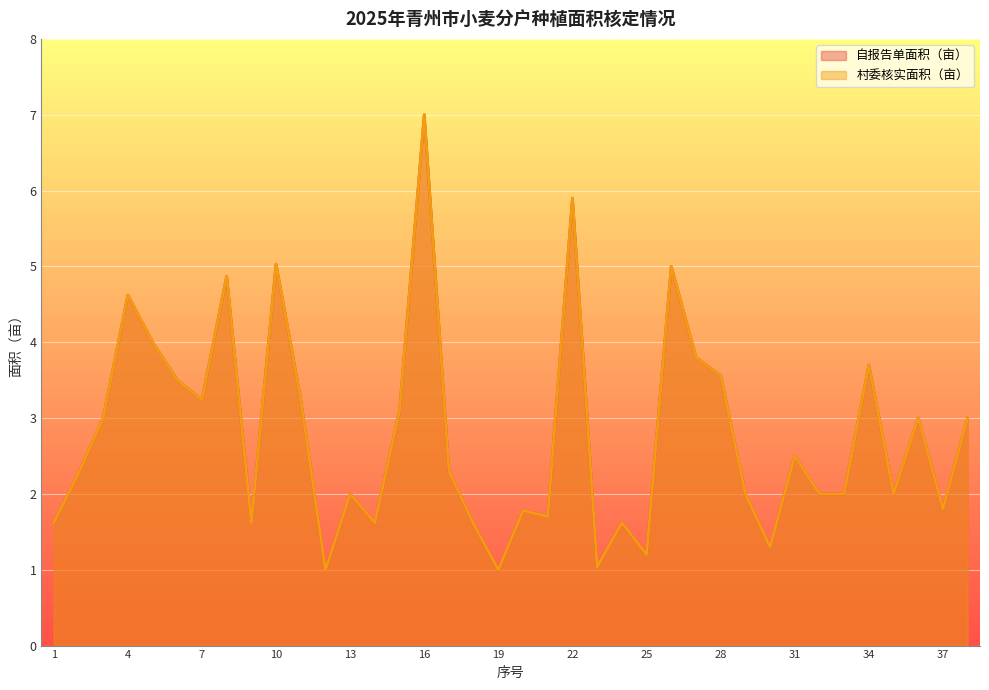

At how many categories does at least one series exceed 4?

6